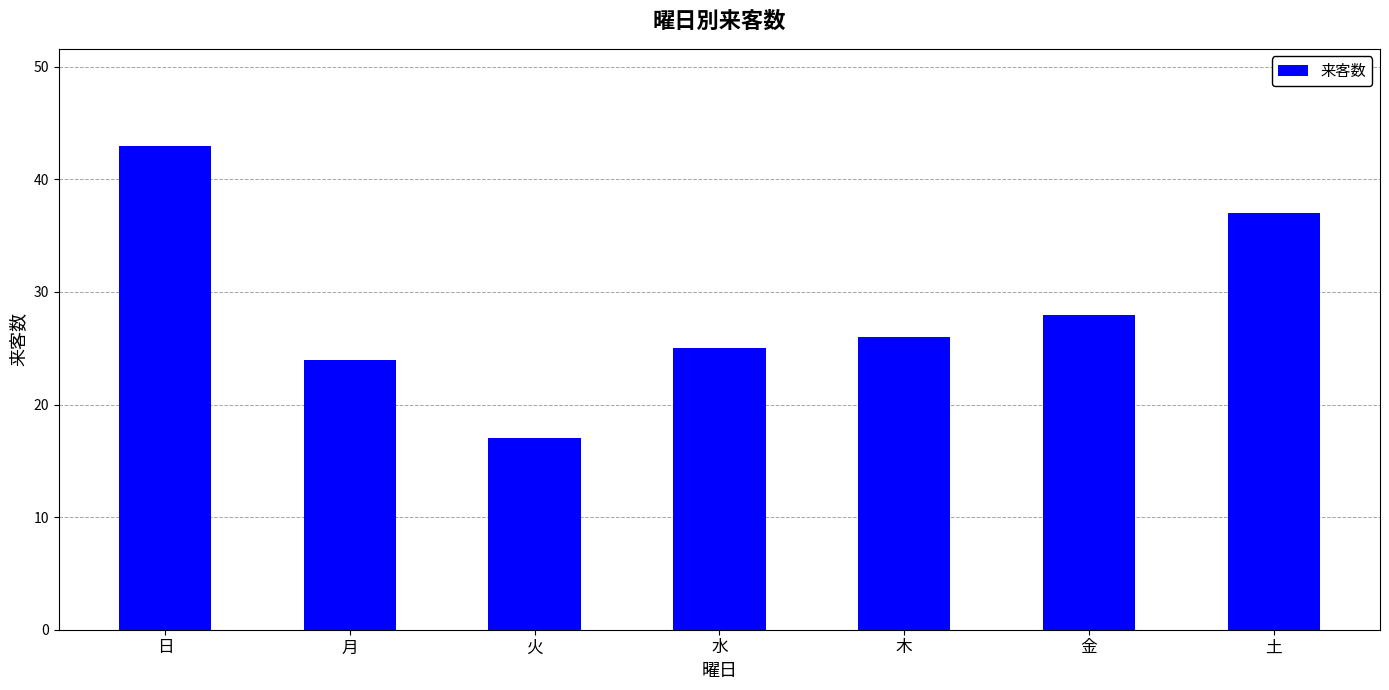

Read the value at 火.

17